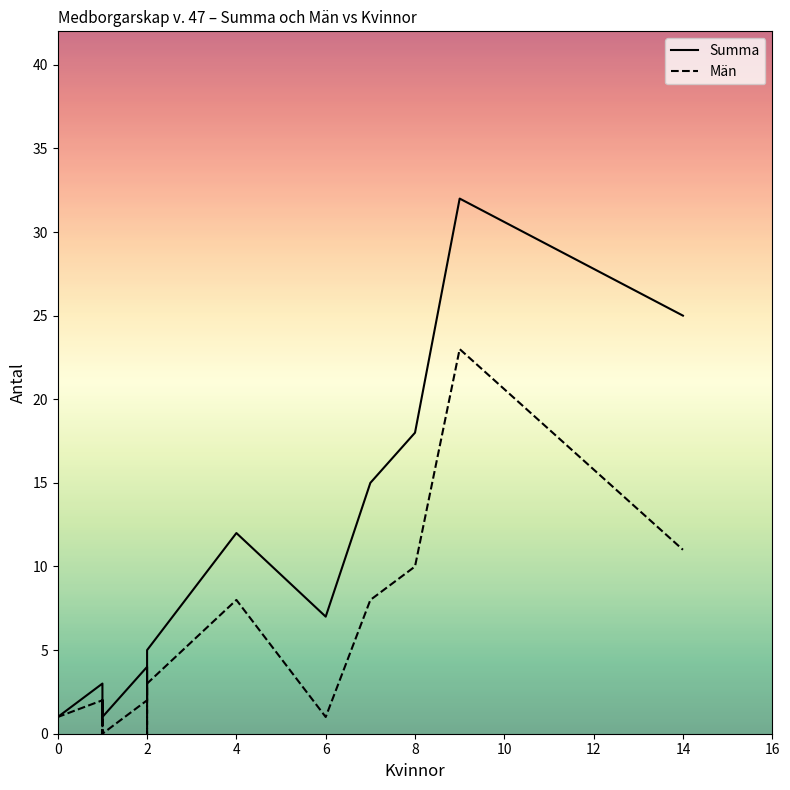

True or false: Män and Summa intersect in this chart.

False